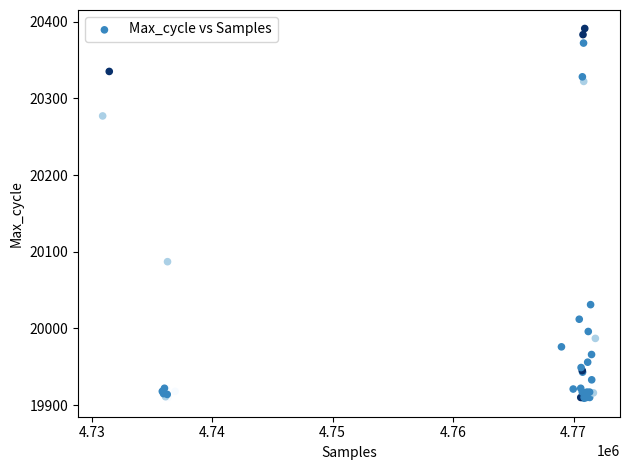

What Y value in the scatter plot is closest to 20150?

20087